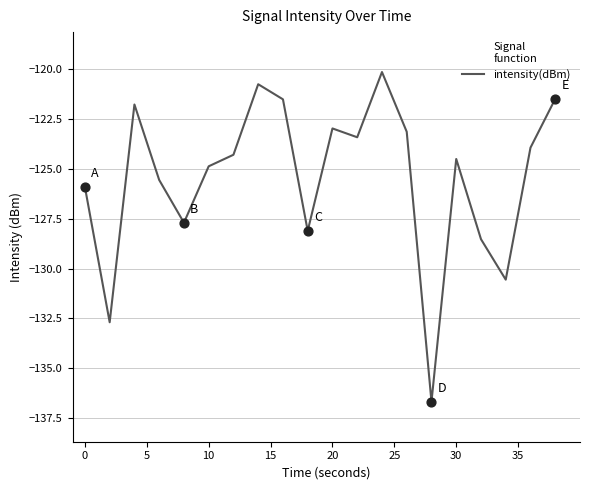

What is the difference between the maximum and minimum values?

16.5